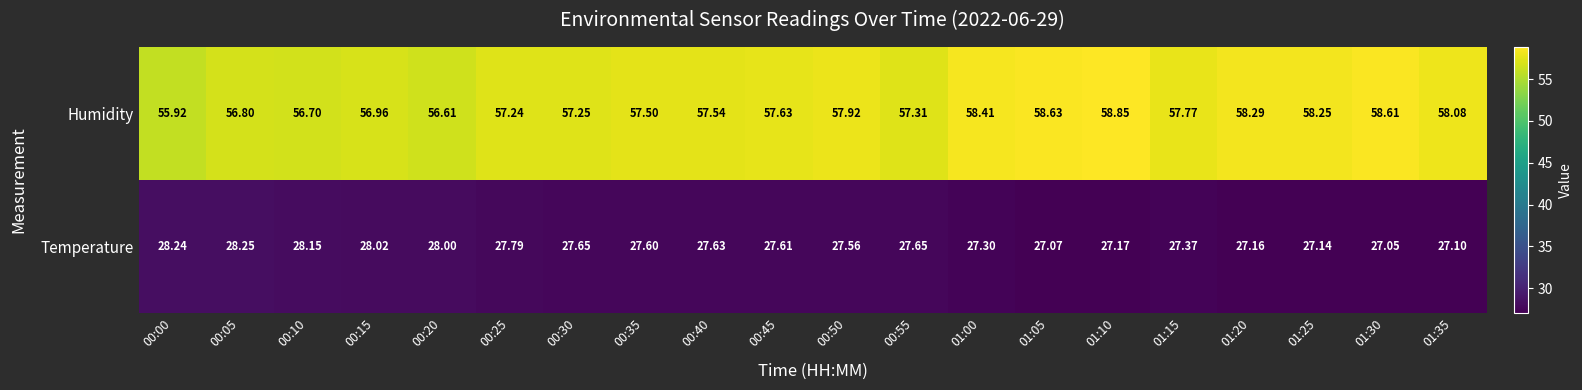

Between 00:20 and 00:40, which series saw the biggest shift?

Humidity